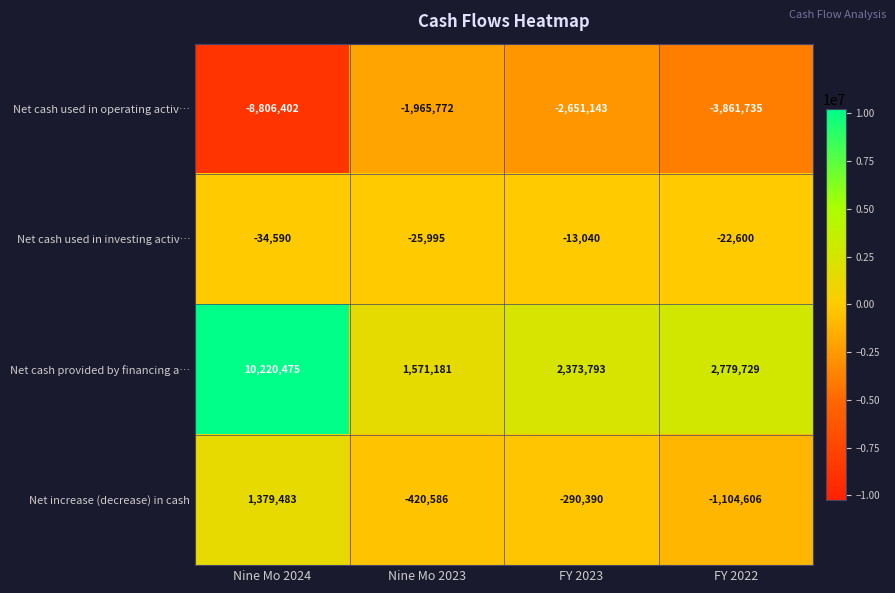

At which label is Net cash used in investing activ… closest to -23815?

FY 2022